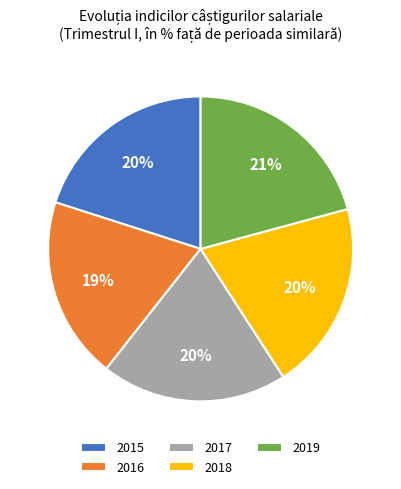

Is it true that 2019 is 9% of the pie?

False